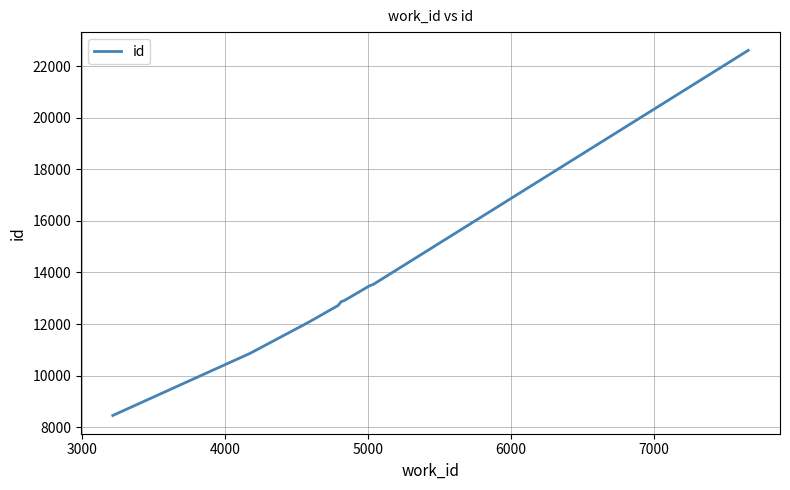

How many lines are shown in the chart?

1